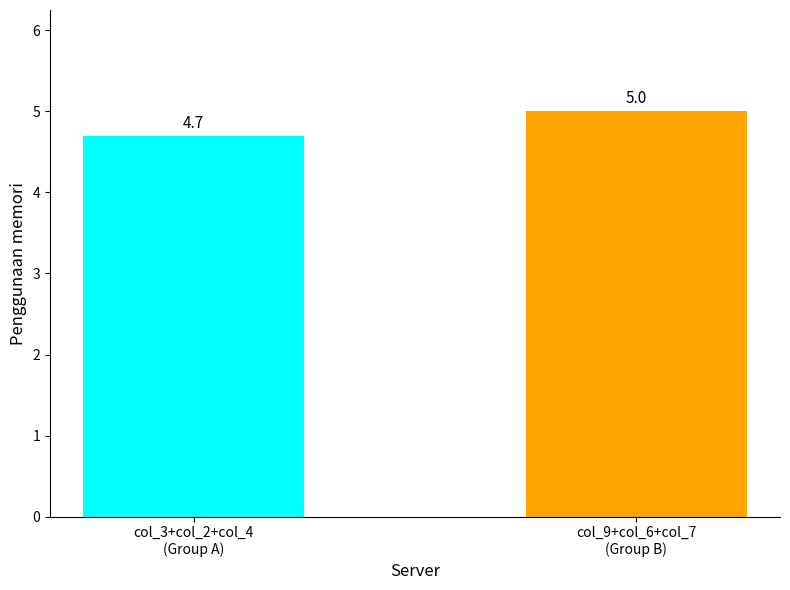

List the labels in order of value, largest first.

col_9+col_6+col_7
(Group B), col_3+col_2+col_4
(Group A)